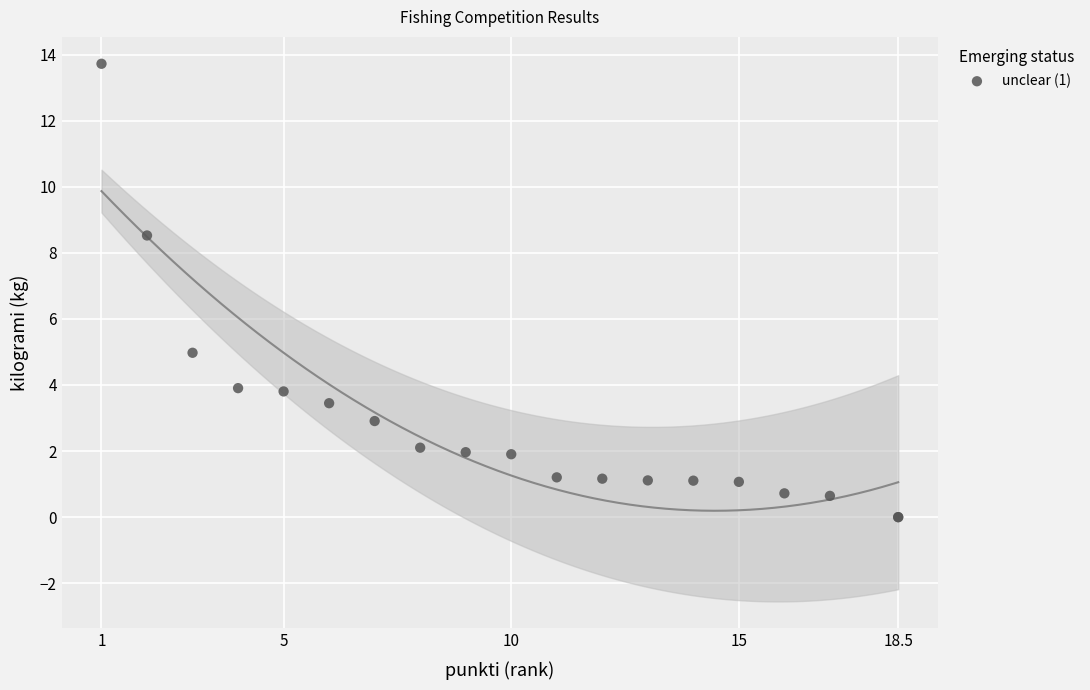

What Y value in the scatter plot is closest to 6?

5.0